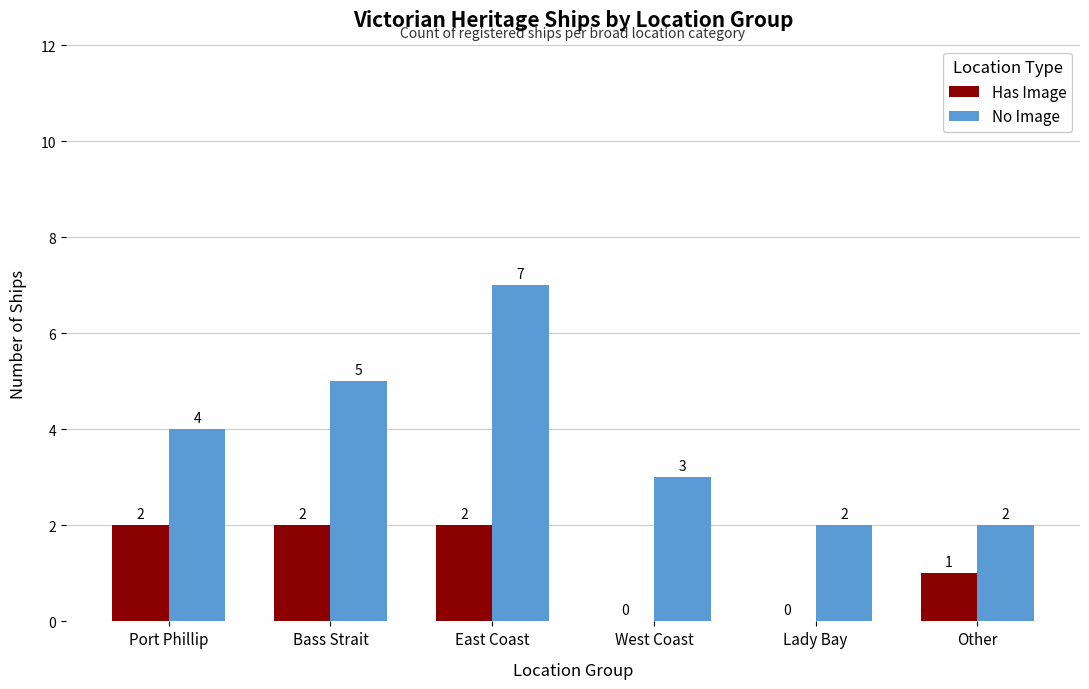

Reading left to right, extract all data points from this chart.

Has Image: Port Phillip=2	Bass Strait=2	East Coast=2	West Coast=0	Lady Bay=0	Other=1
No Image: Port Phillip=4	Bass Strait=5	East Coast=7	West Coast=3	Lady Bay=2	Other=2